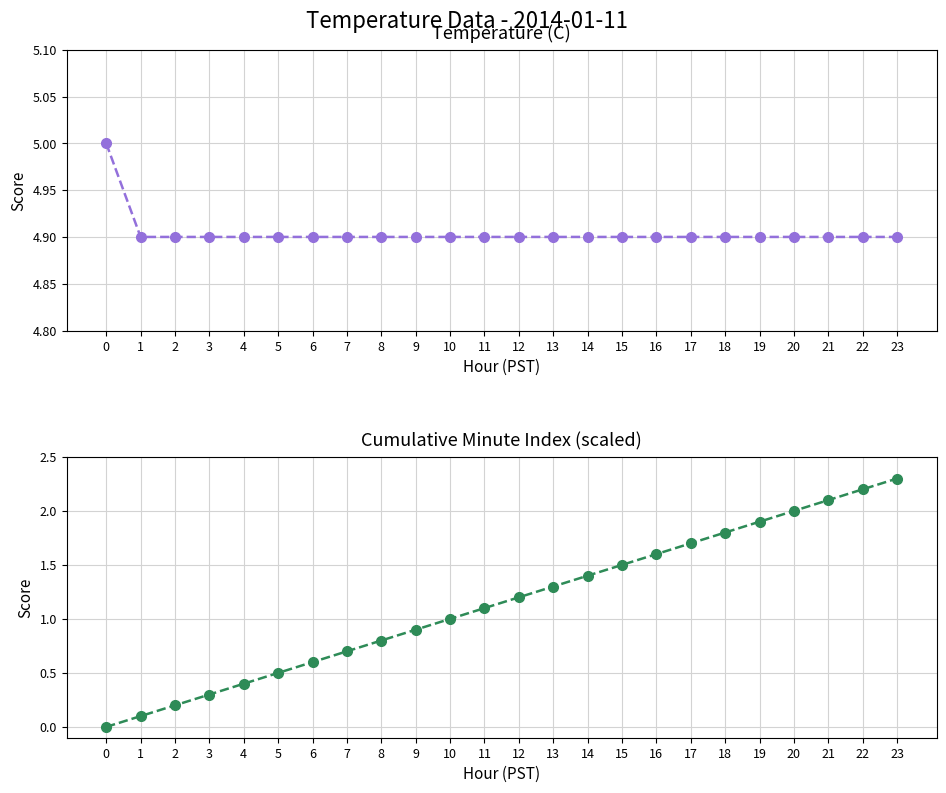

Does the chart have visible grid lines?

Yes